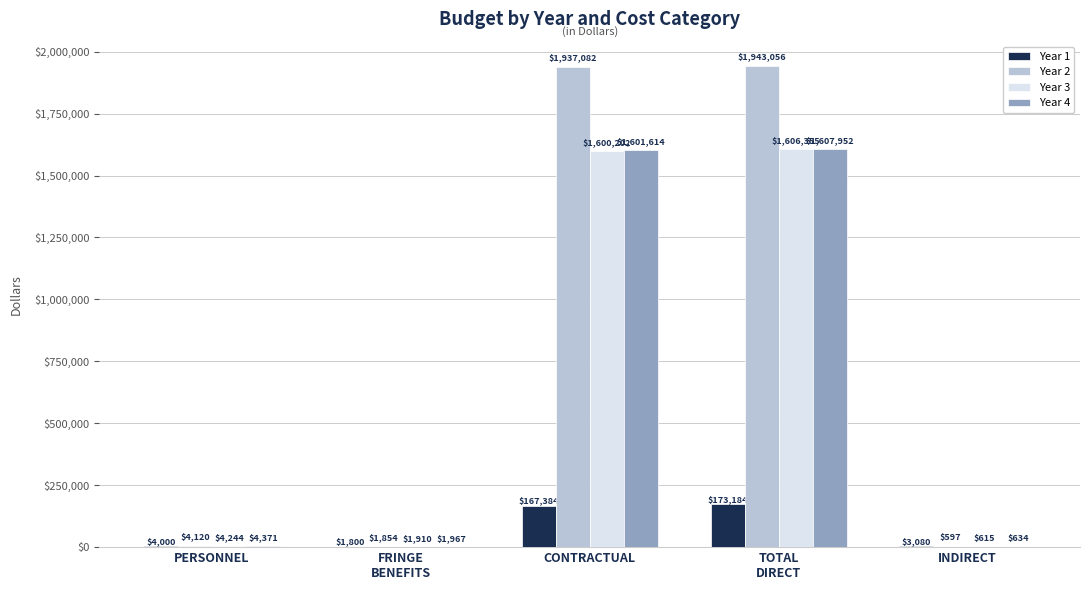

Where is Year 3 nearest to the value 803485?

CONTRACTUAL